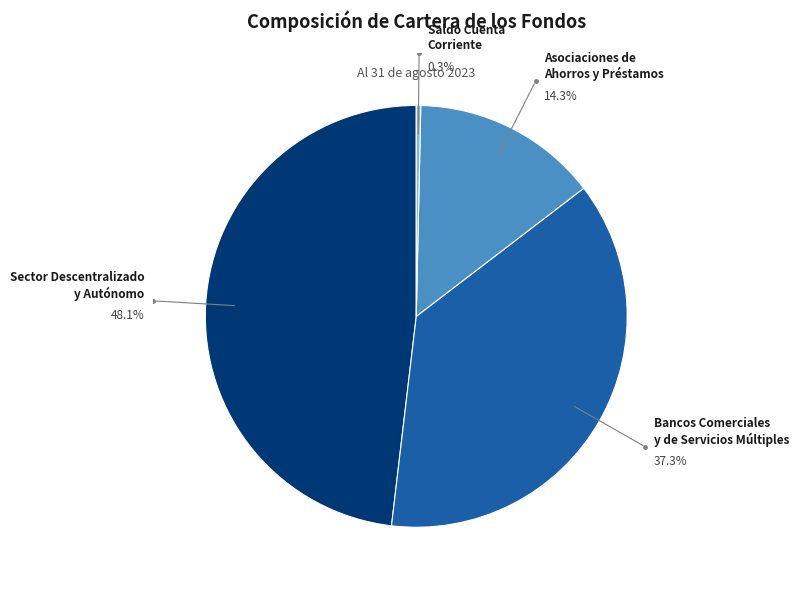

What percentage is NOT represented by Asociaciones de Ahorros y Préstamos?

85.7%